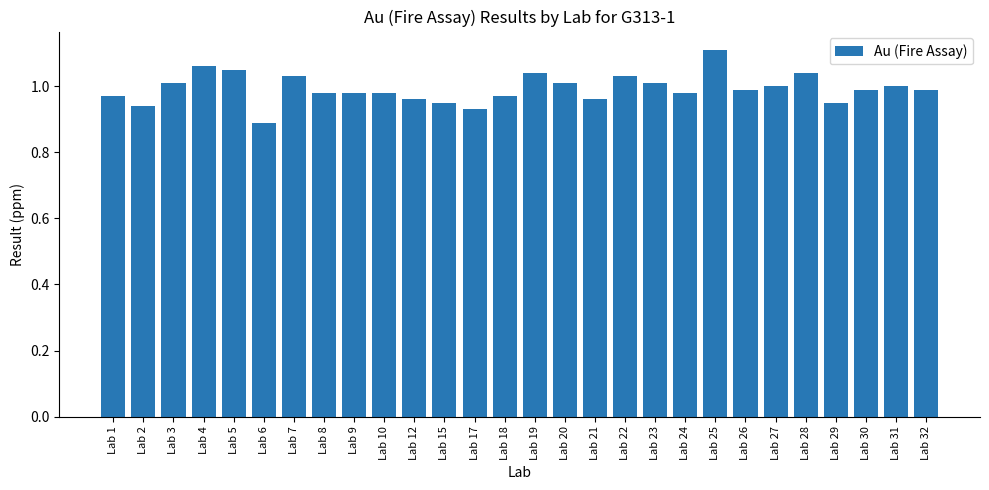

What is the difference between the maximum and minimum values?

0.2